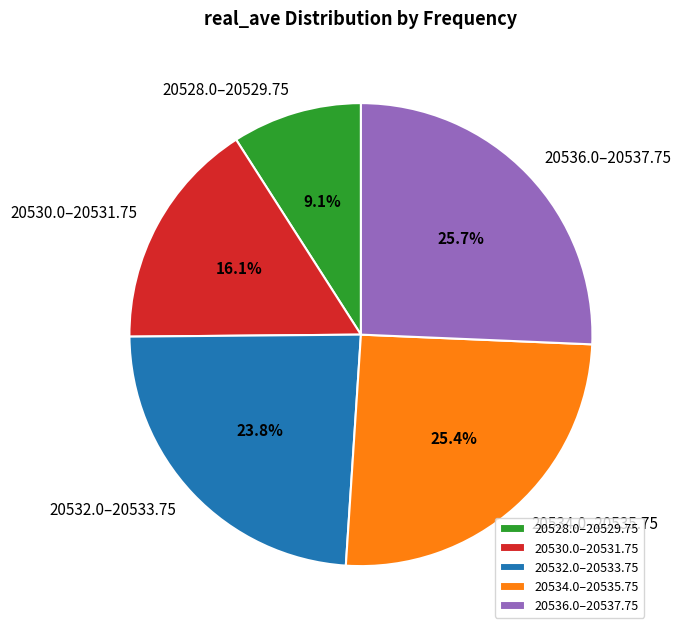

Is there any slice that represents more than half of the pie?

No